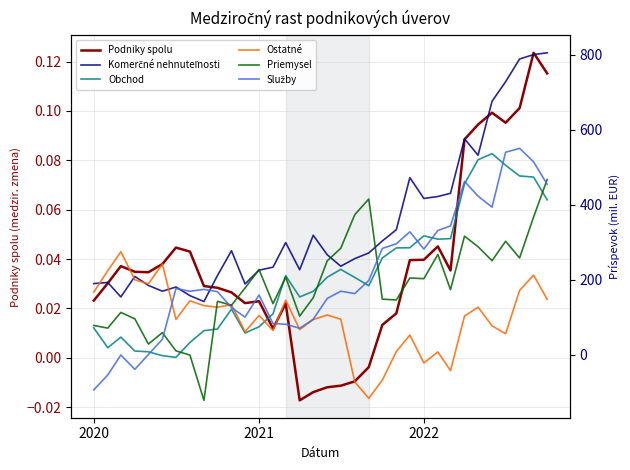

What is the greatest value displayed?

805.6